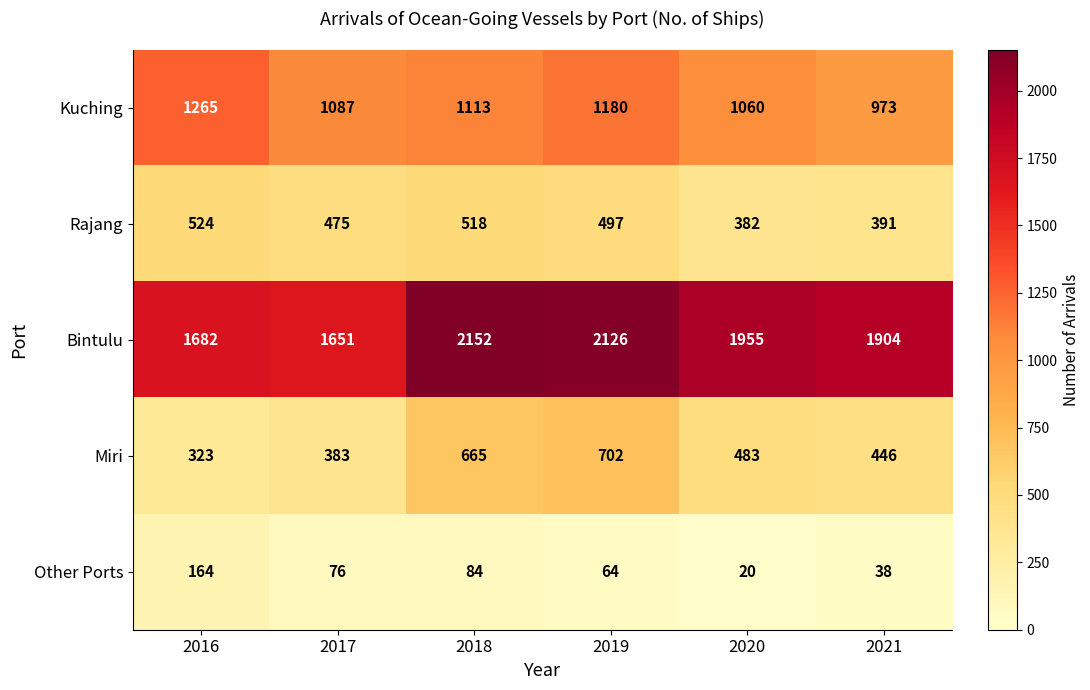

What is the total value across all series at 2016?

3958